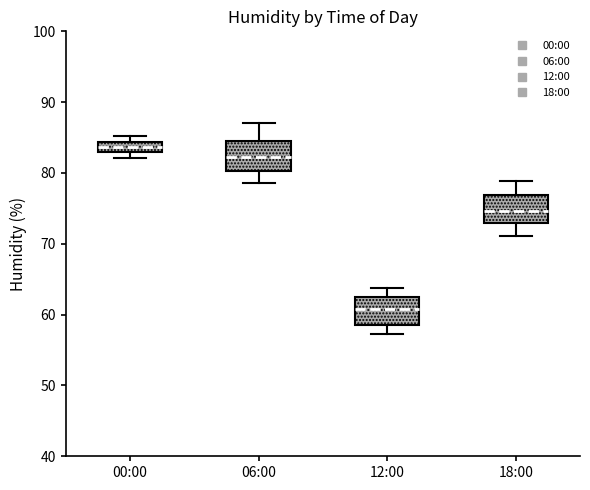

Where is the upper edge of the box for 12:00 on the y-axis? The values are not printed on the chart, so give them approximately, as read against the axis.

62